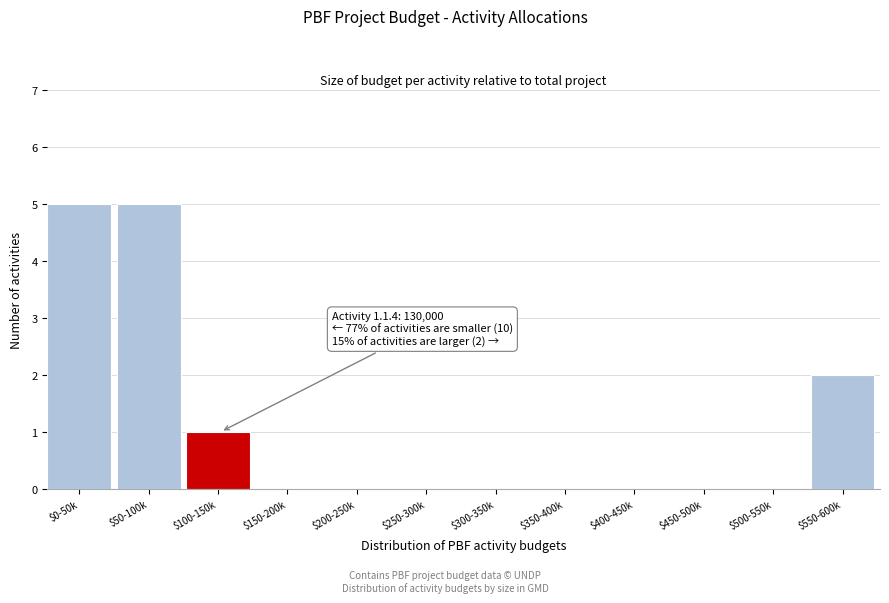

What is the maximum value shown in the chart?

5